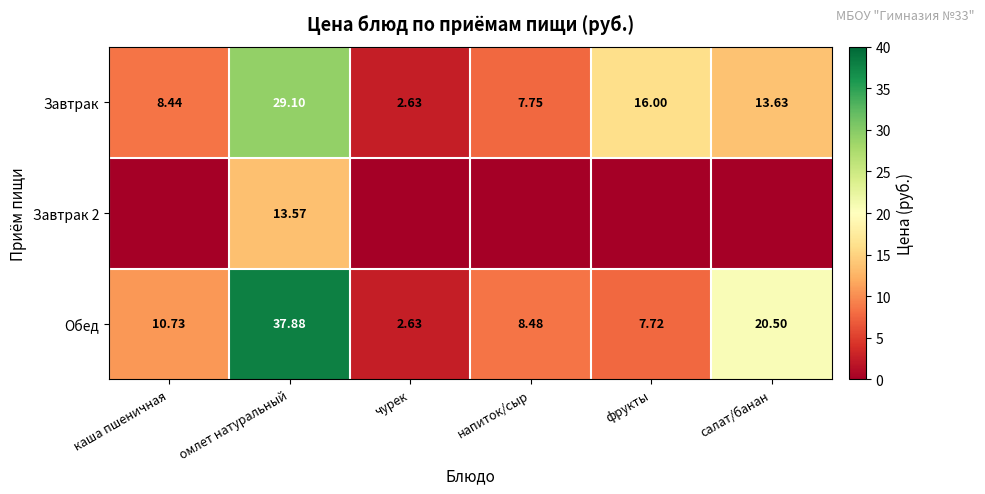

Between фрукты and омлет натуральный, which is larger?

омлет натуральный